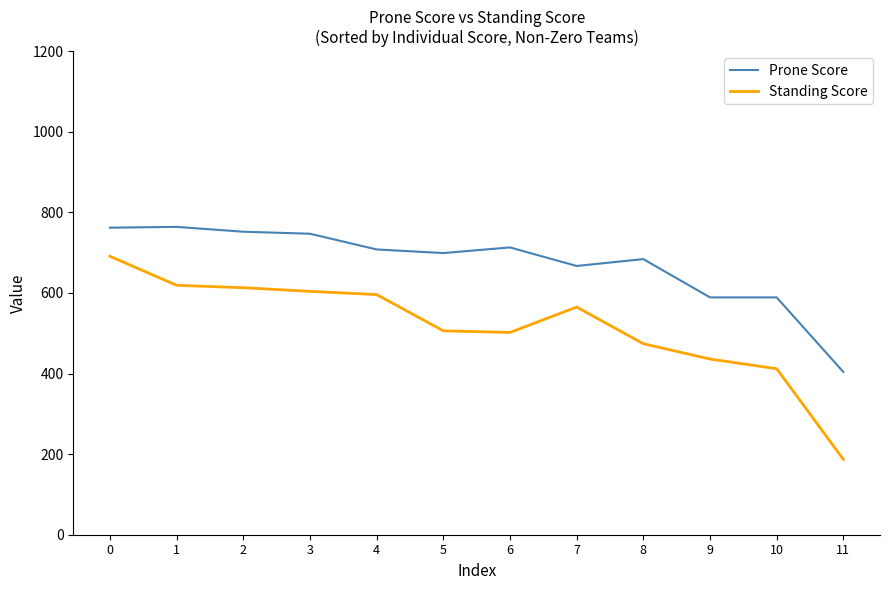

What is the total value across all series at 3?

1351